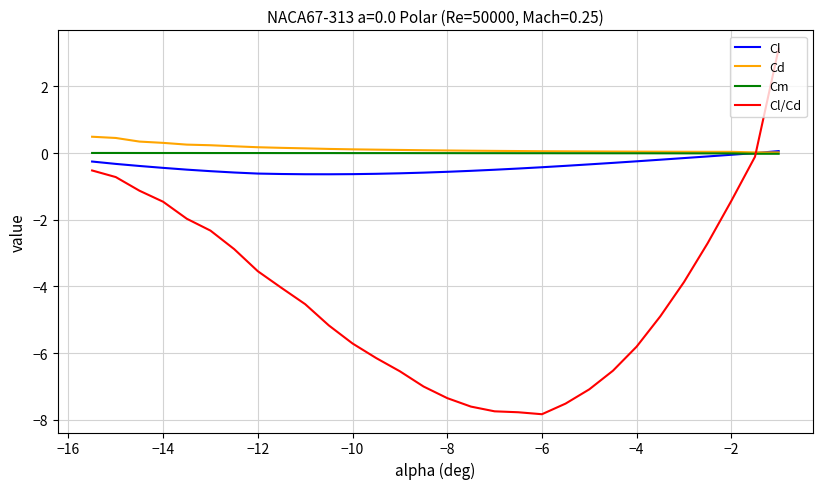

What is the greatest value displayed?

3.1